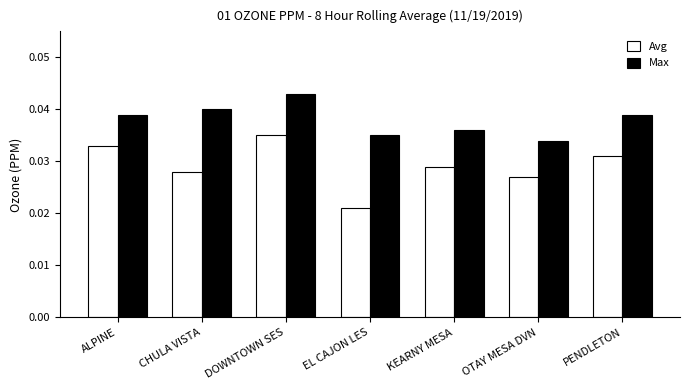

Where is Max nearest to the value 0?

OTAY MESA DVN